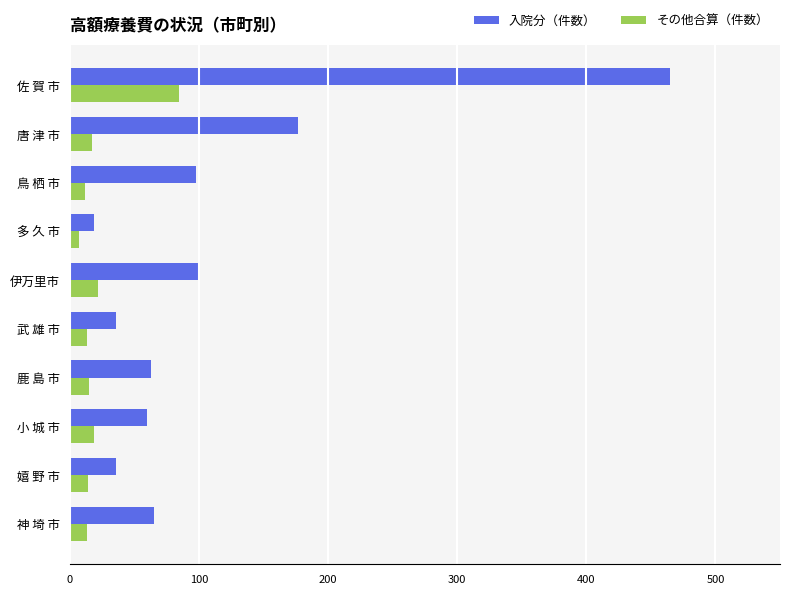

What is the difference between the second highest and second lowest values in the 入院分（件数） series?

141